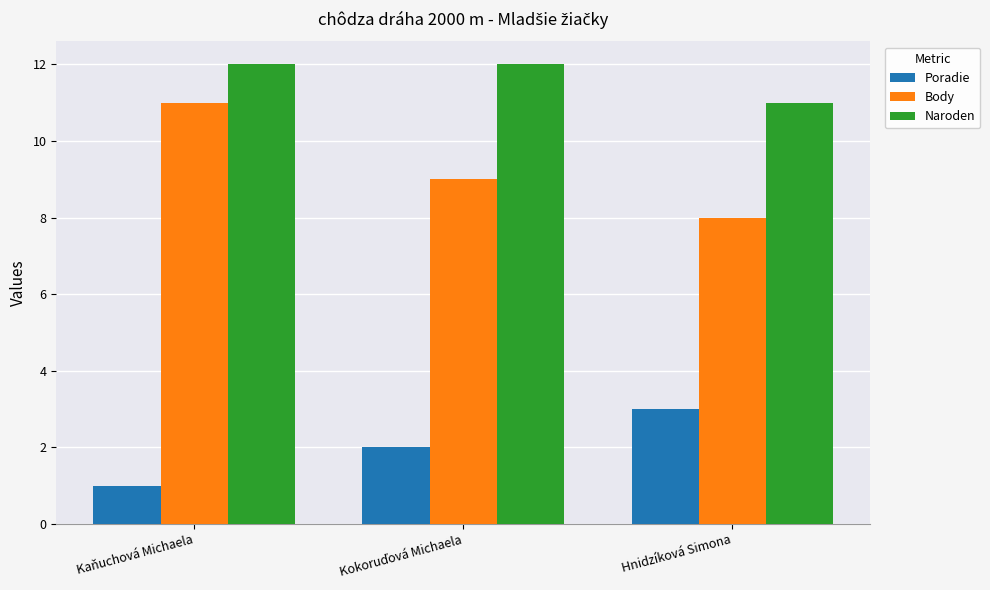

Does the chart contain stacked bars?

No